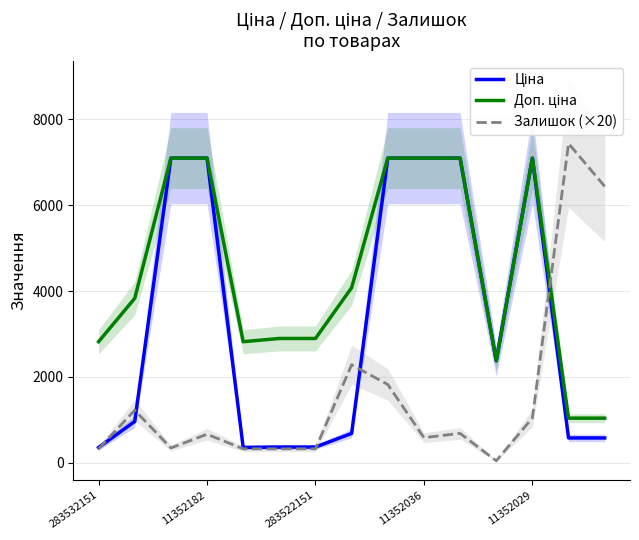

The Доп. ціна series shows 1642.3 at 11352029. True or false?

False